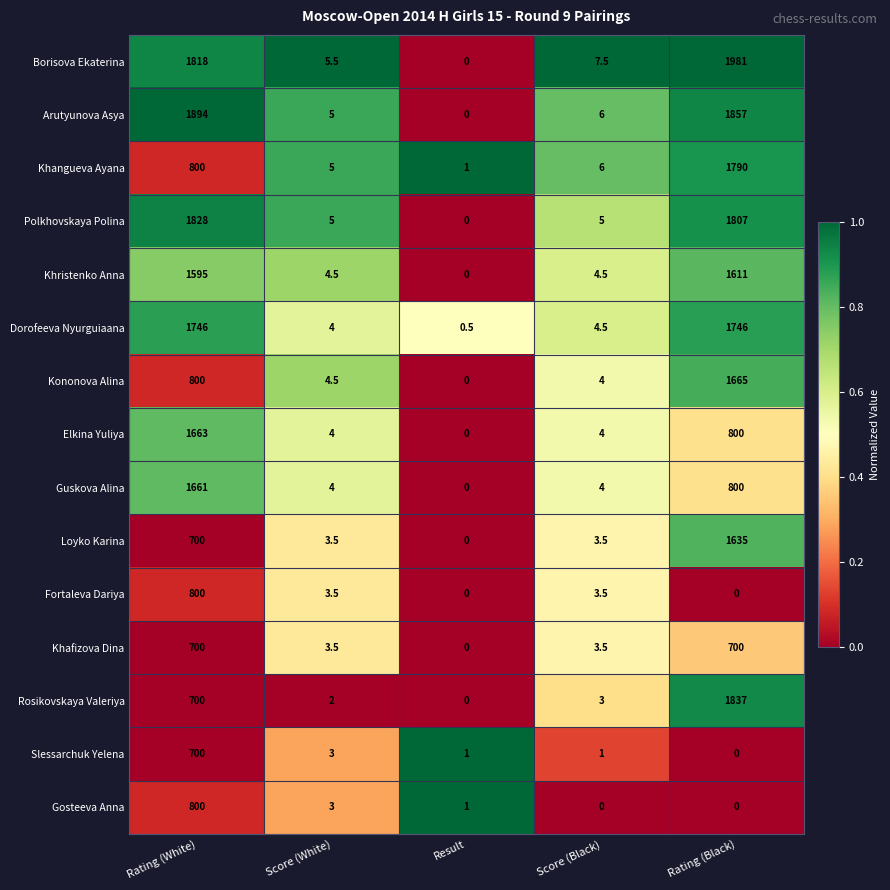

At which label does Borisova Ekaterina first exceed 7?

Rating (White)